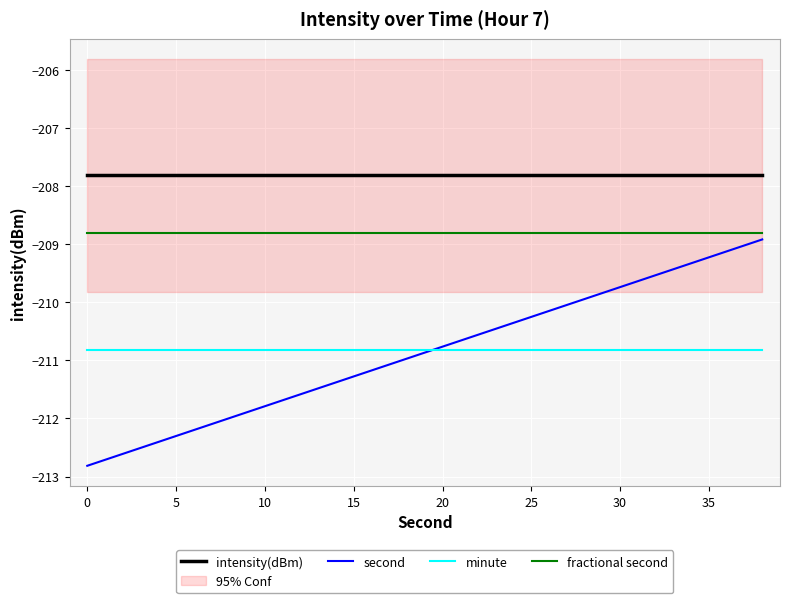

What are all the series names shown in the legend?

intensity(dBm), second, minute, fractional second